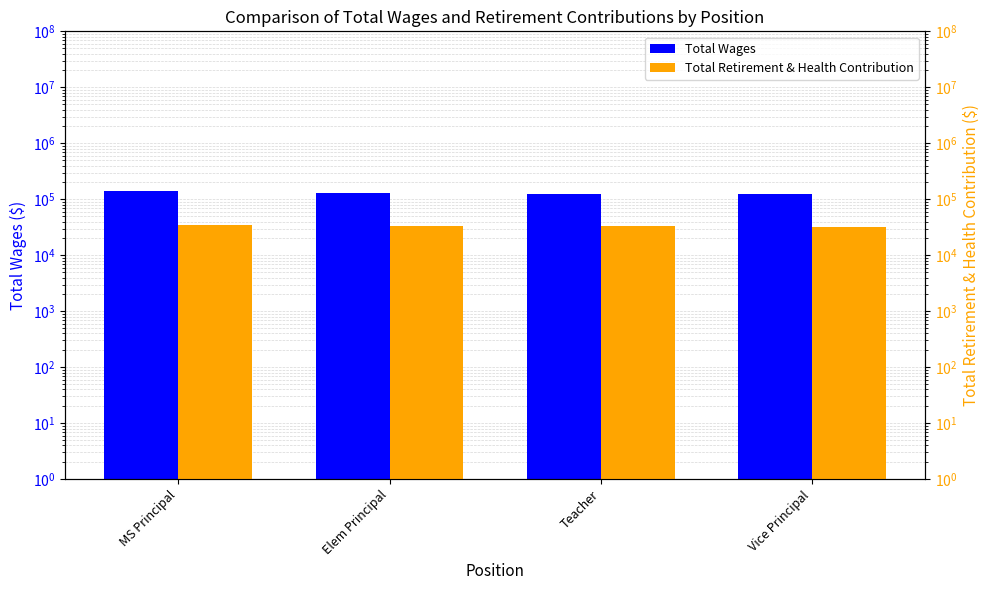

Is the value of Total Wages at Teacher greater than the value of Total Retirement & Health Contribution at Teacher?

Yes